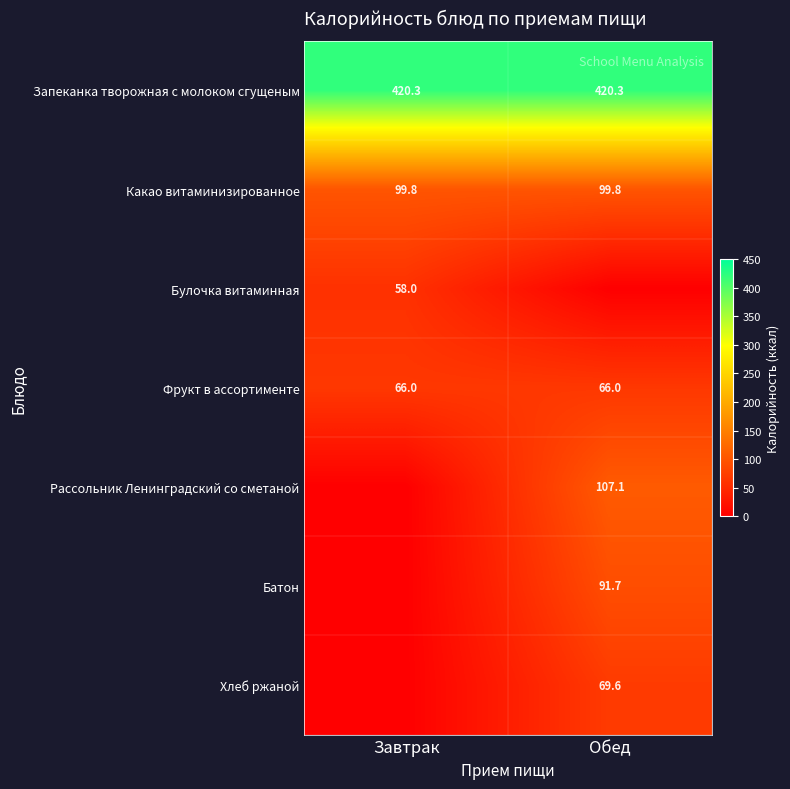

The value of Рассольник Ленинградский со сметаной at Обед is 57.6. True or false?

False